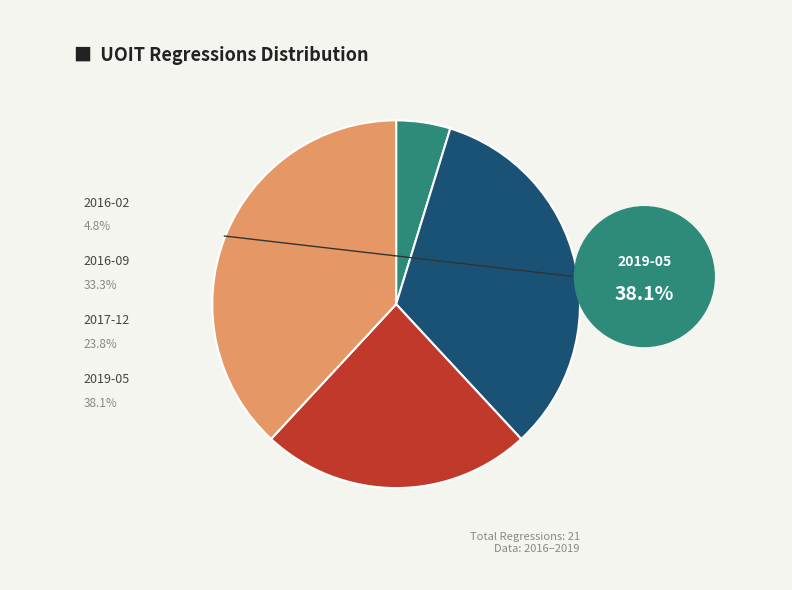

Is it true that 2019-05 is 28% of the pie?

False